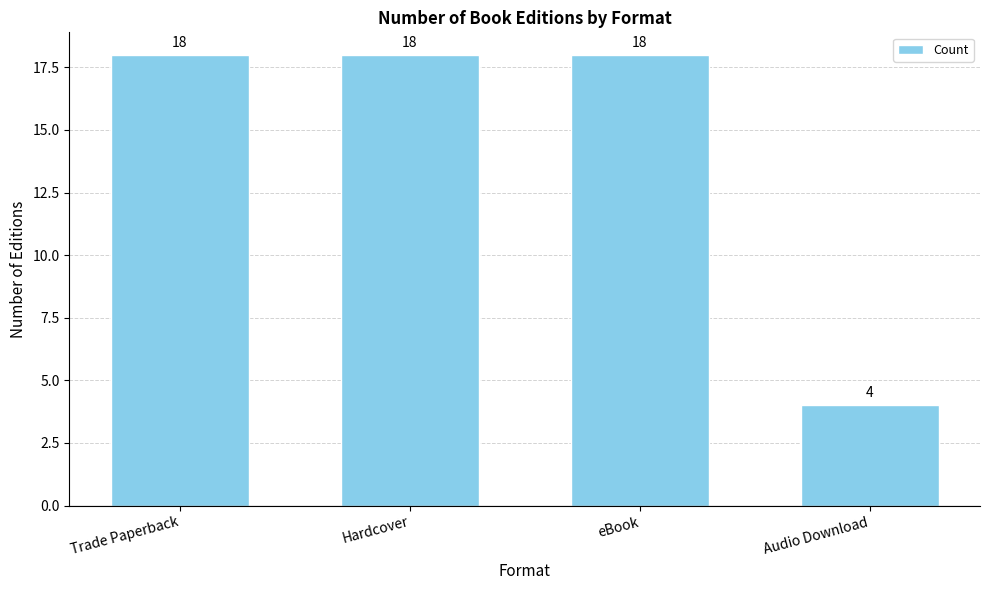

Reading right to left, list all the values displayed in this chart.

Audio Download=4	eBook=18	Hardcover=18	Trade Paperback=18